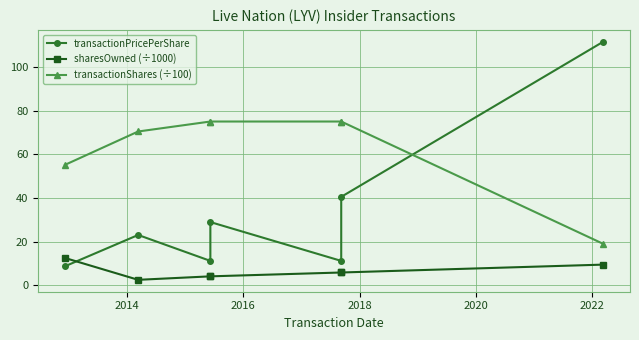

The transactionShares (÷100) series shows 32.9 at 6. True or false?

False